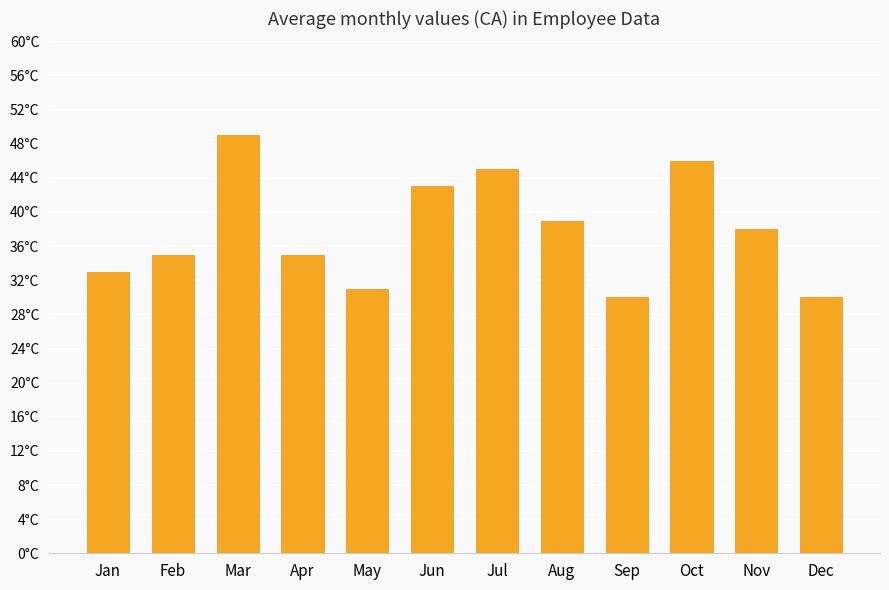

Approximately how many times larger is the value at Nov compared to Aug?

1.0